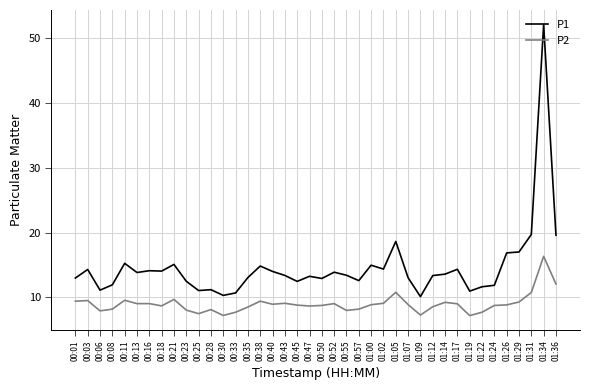

At how many categories does at least one series exceed 29?

1